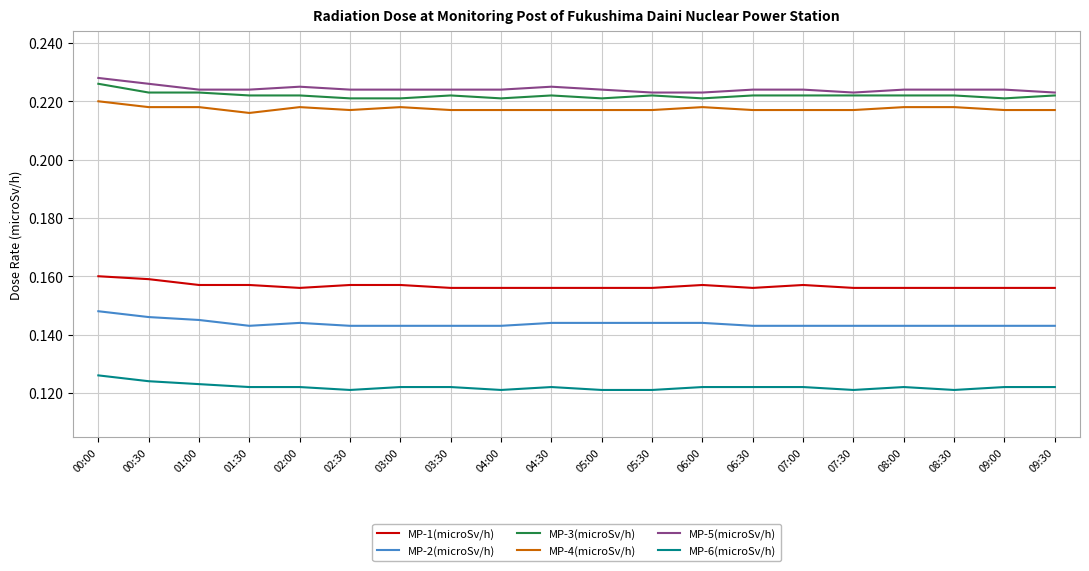

The MP-5(microSv/h) series shows 0.1 at 02:30. True or false?

False